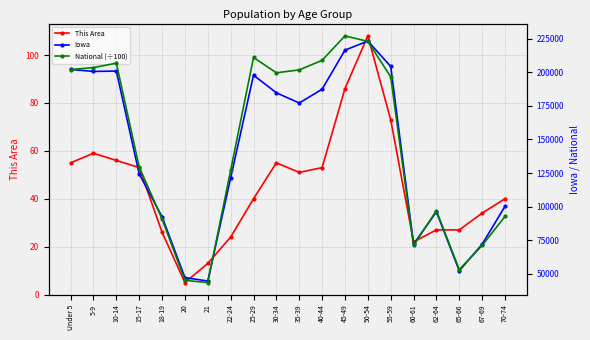

Reading right to left, list all the values displayed in this chart.

This Area: 40.0	34.0	27.0	27.0	22.0	73.0	108.0	86.0	53.0	51.0	55.0	40.0	24.0	13.0	5.0	26.0	53.0	56.0	59.0	55.0
Iowa: 100291.0	72061.0	52304.0	96205.0	72152.0	204393.0	223244.0	216482.0	187400.0	177148.0	184740.0	197843.0	121428.0	44695.0	47227.0	92517.0	124320.0	200904.0	200646.0	202123.0
National (÷100): 92781.7	71153.6	53199.0	97042.0	71137.3	196648.0	222981.2	227085.9	208909.6	201796.4	199621.0	211018.5	127125.8	43542.9	45191.3	90860.9	129542.5	206771.9	203486.6	202013.6